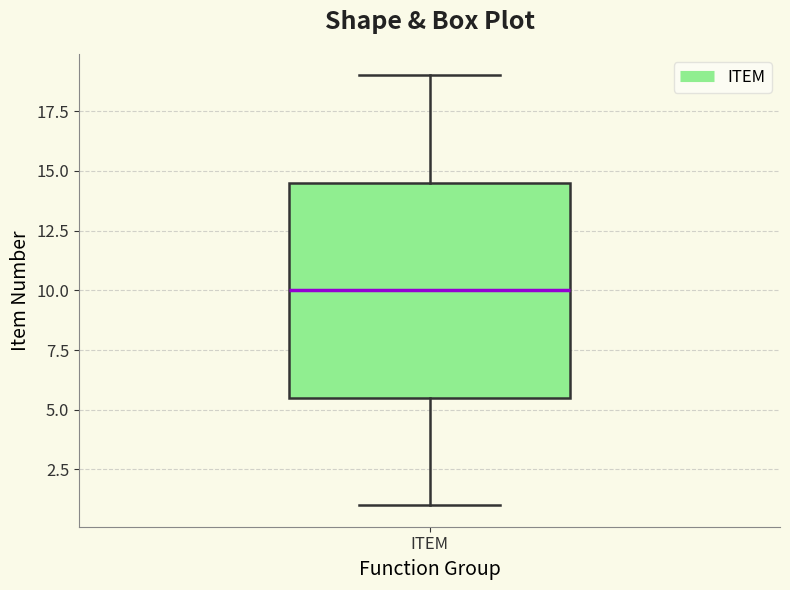

Read this box plot against the y-axis: the position of the median line, the range covered by the box, and the ends of both whiskers. The values are not printed on the chart, so give them approximately, as read against the axis.

median 10.0, box 5.5 to 14.5, whiskers 1.0 to 19.0